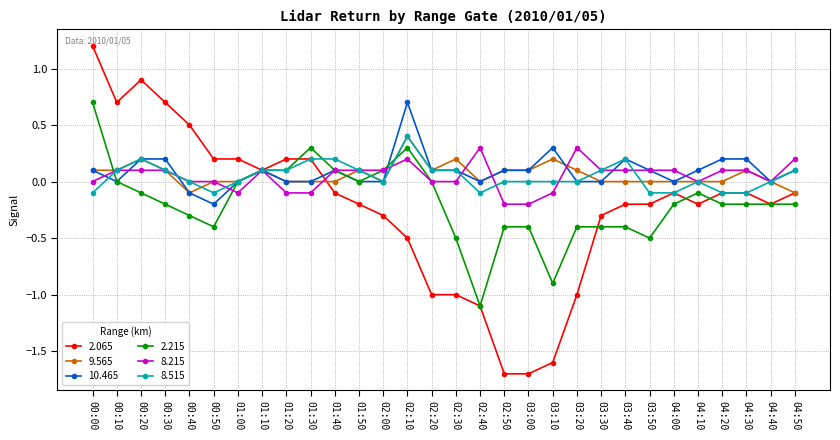

At which category is the sum across all series the highest?

00:00